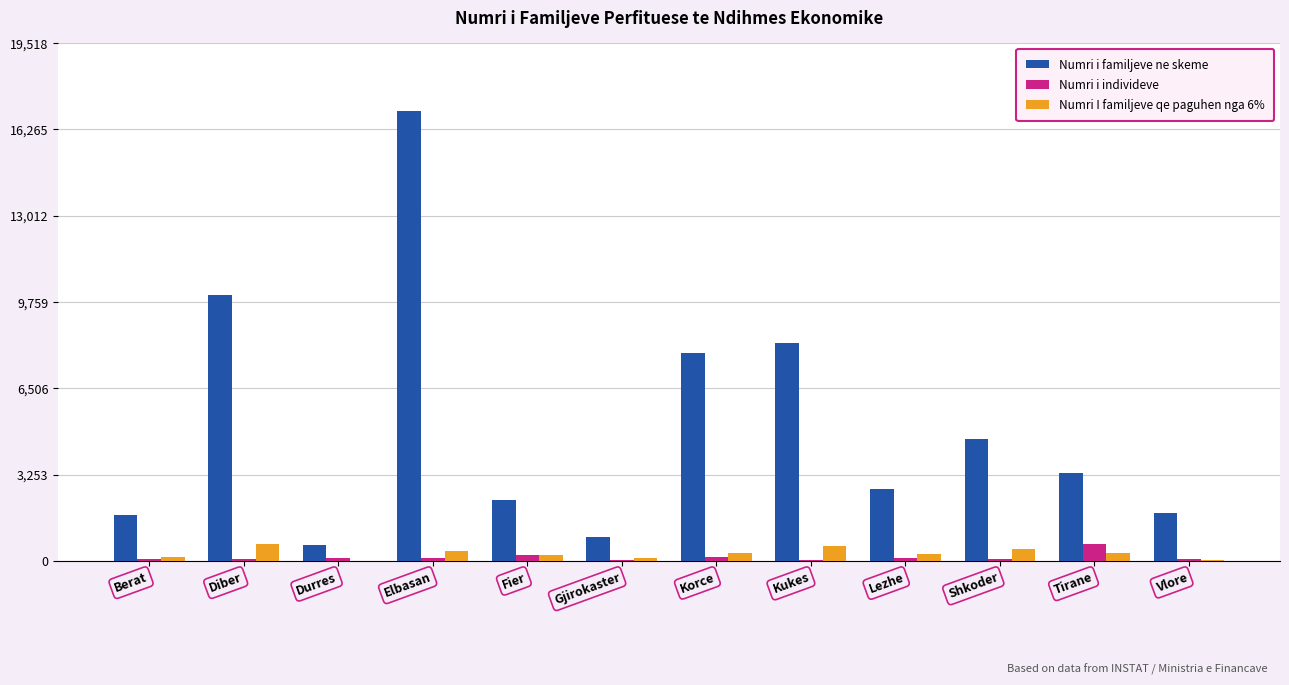

True or false: Numri i familjeve ne skeme has a value of 1796 at Vlore.

True